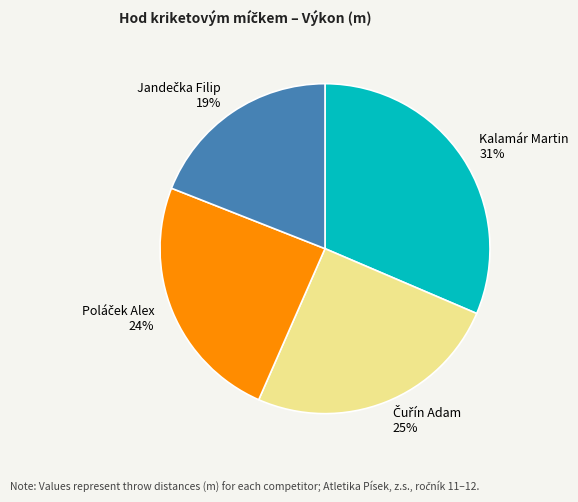

True or false: Kalamár Martin accounts for 31% of the total.

True